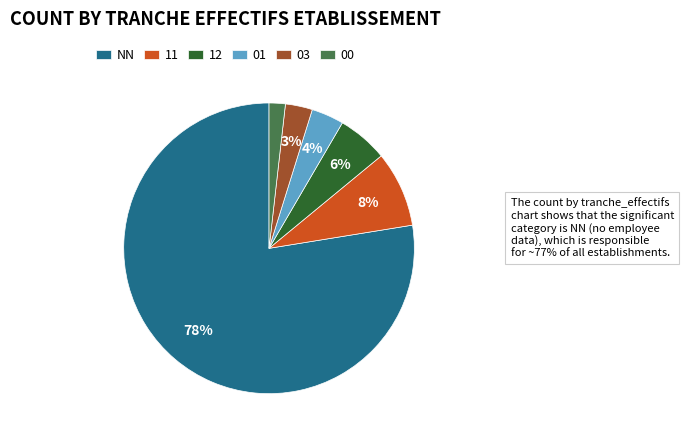

To the nearest percent, what is the combined percentage of 12 and NN?

83%